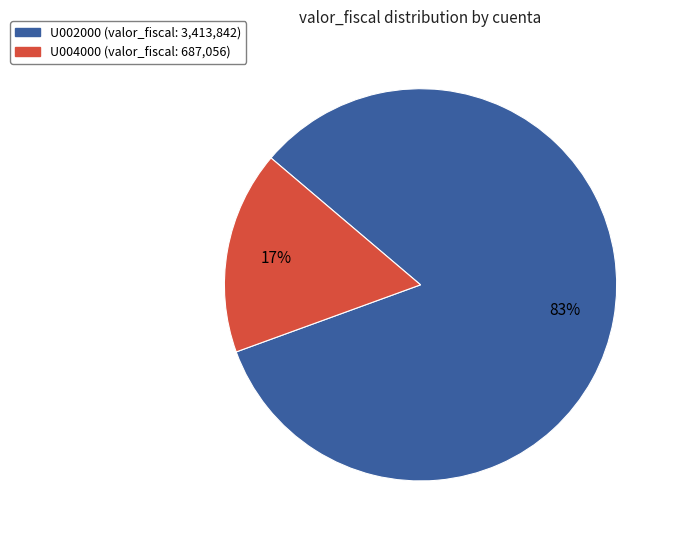

Rank the categories by value from highest to lowest.

U002000, U004000